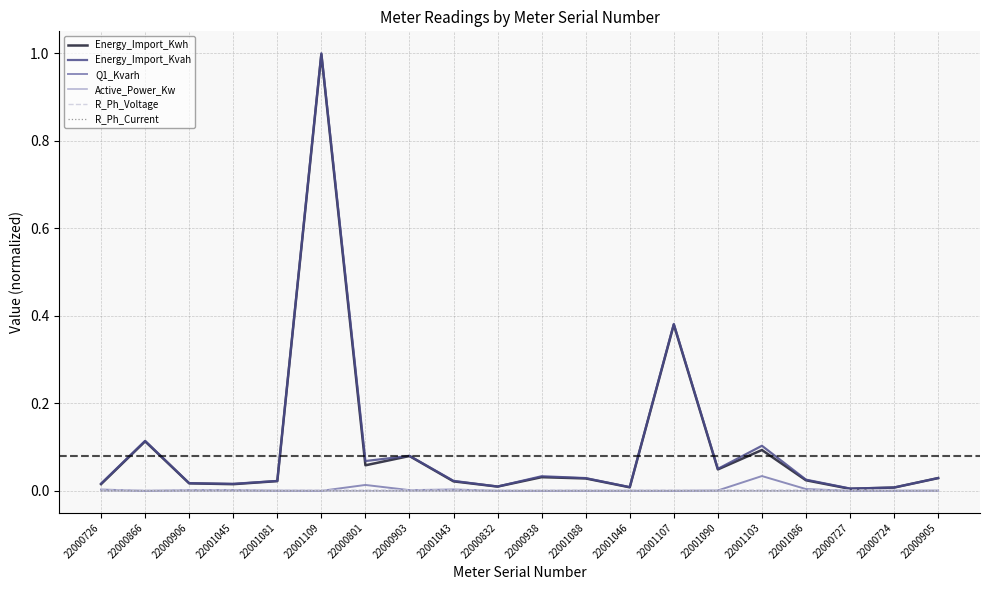

Is the value of Energy_Import_Kwh at 22000905 greater than the value of Active_Power_Kw at 22000906?

Yes